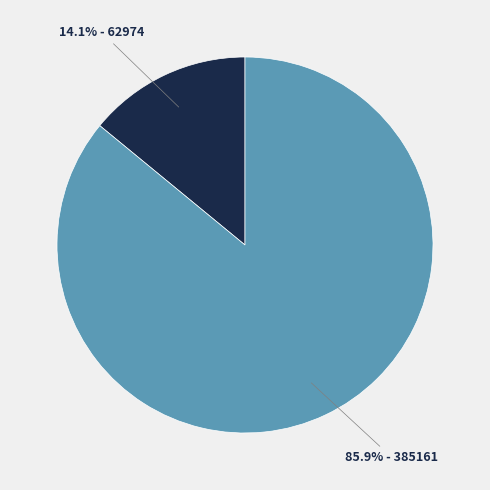

Is there a majority slice in this chart?

Yes